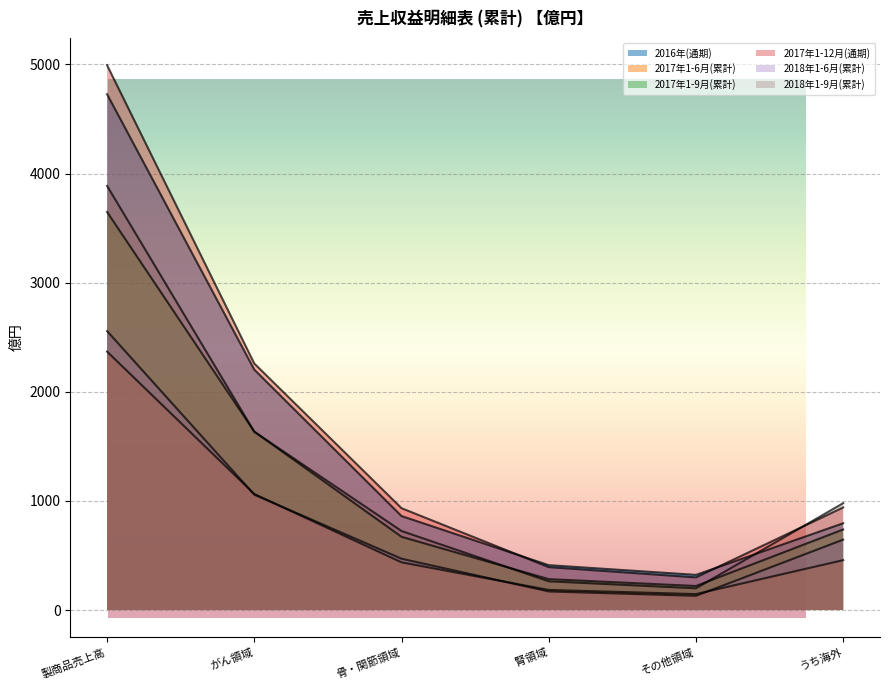

Which has a higher value, 骨・関節領域 or うち海外?

骨・関節領域